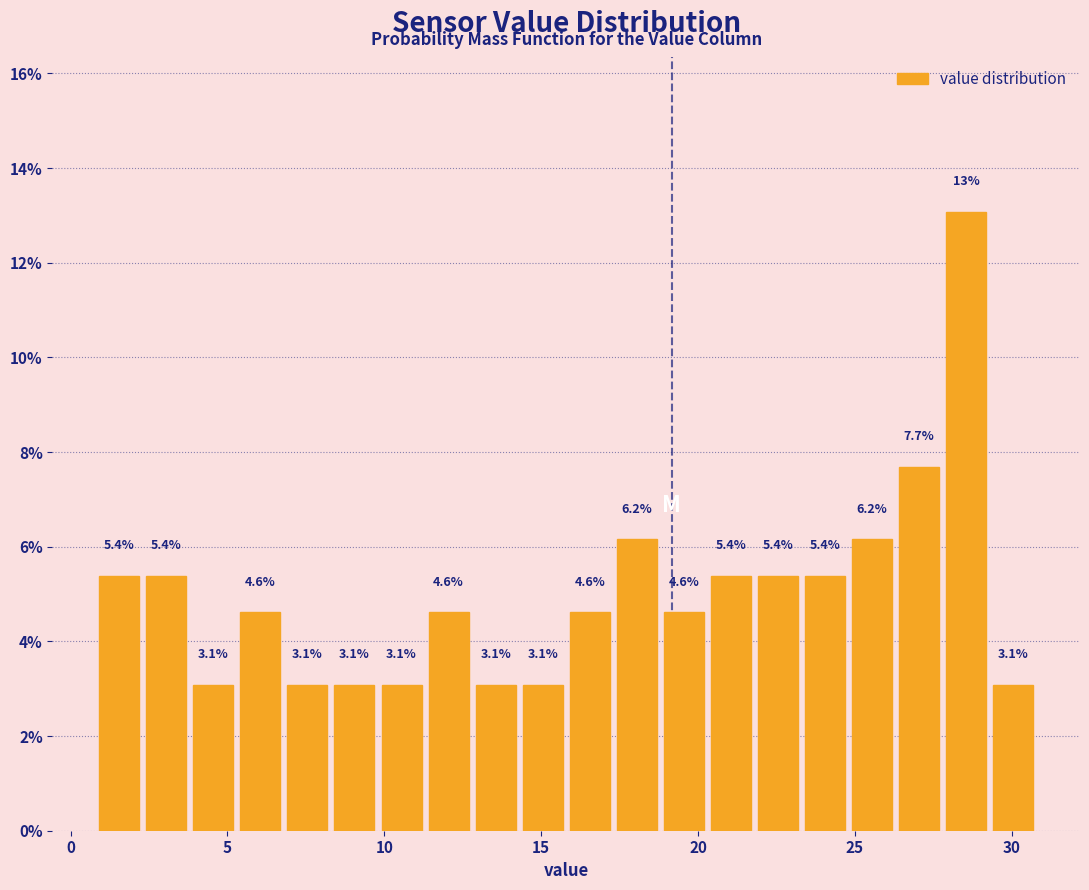

Read against the x-axis, roughly where is the centre of the tallest bar?

28.5